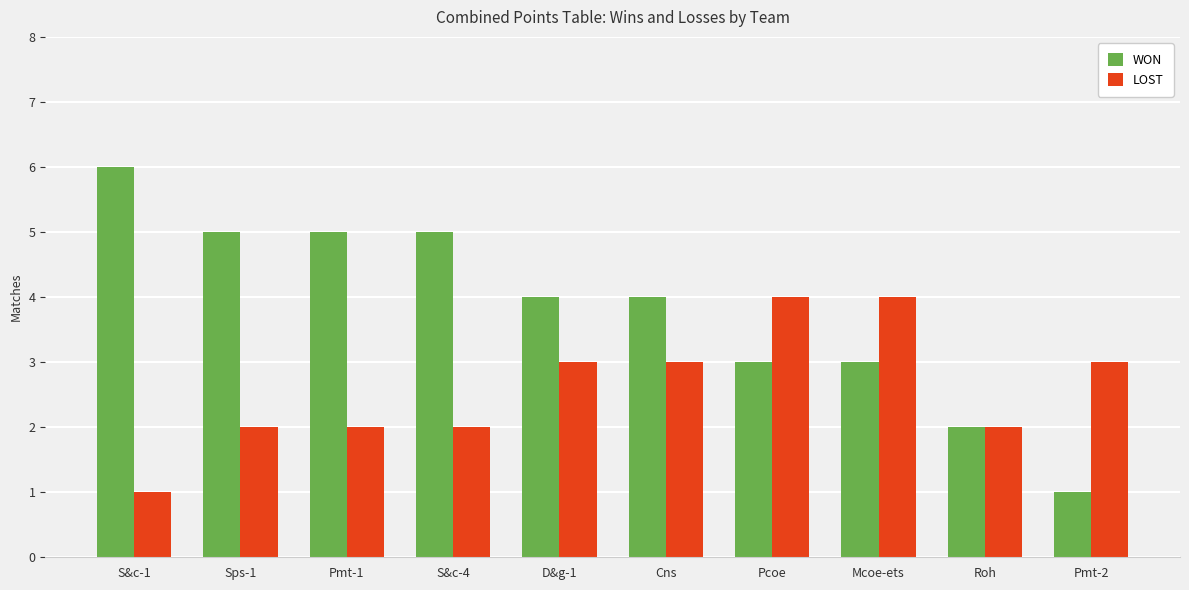

How many groups of bars are there?

10